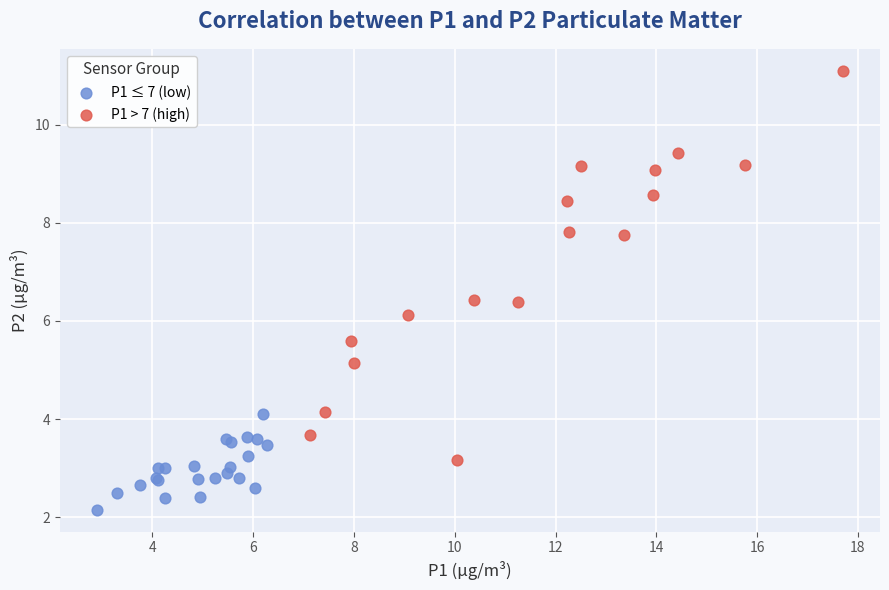

Which series has the widest spread of Y values?

P1 > 7 (high)